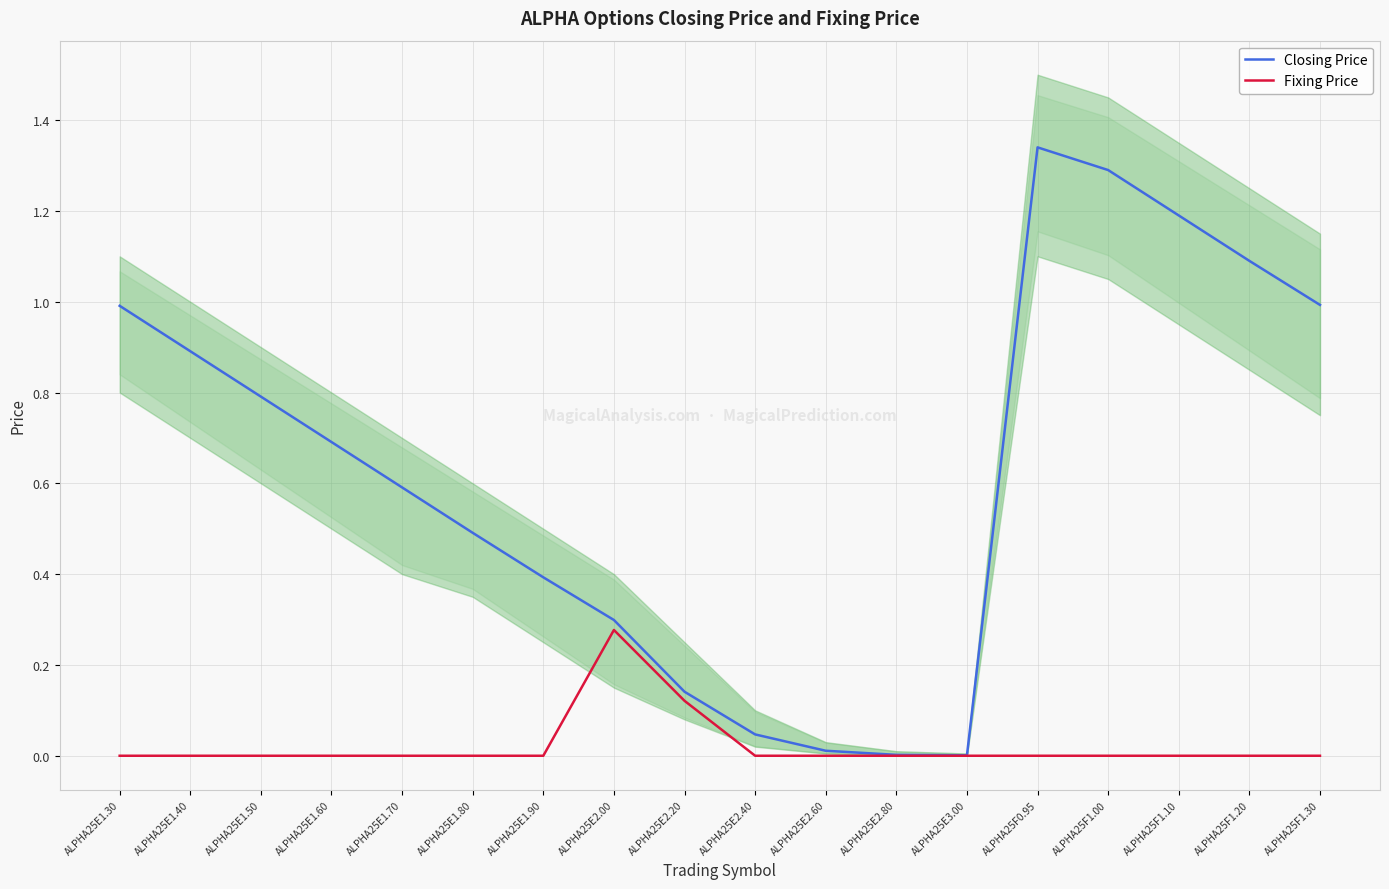

At which category does Closing Price reach its first local peak?

ALPHA25F0.95